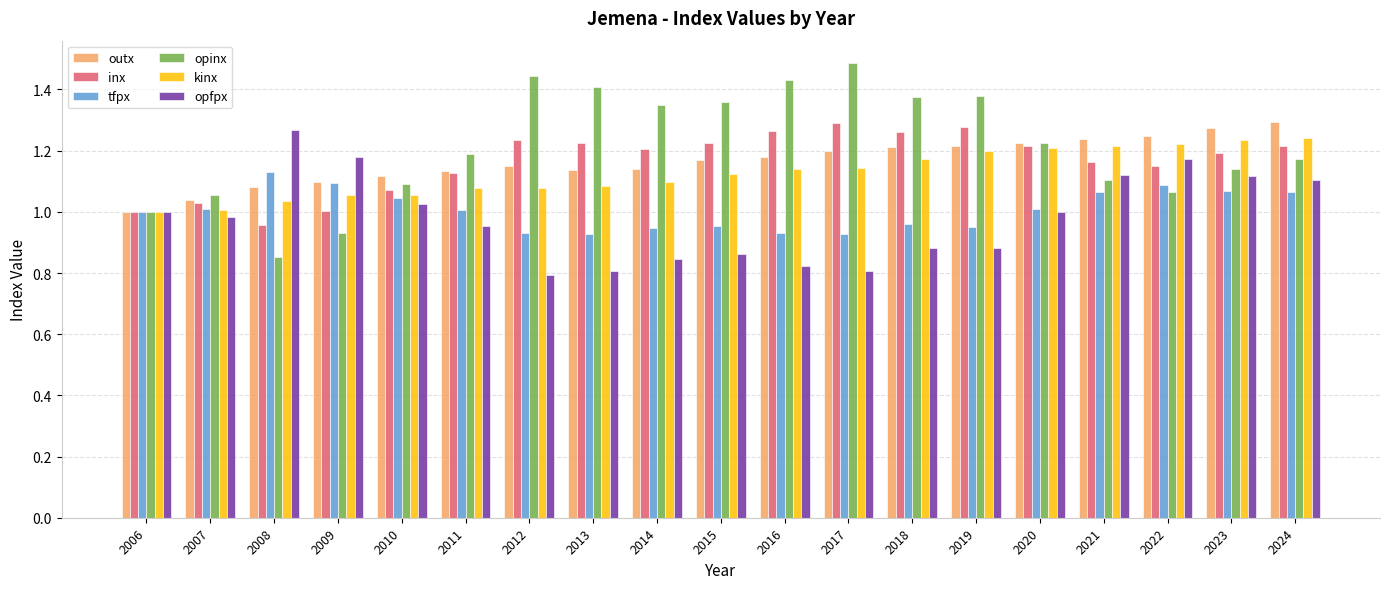

What is the total value across all series at 2009?

6.4